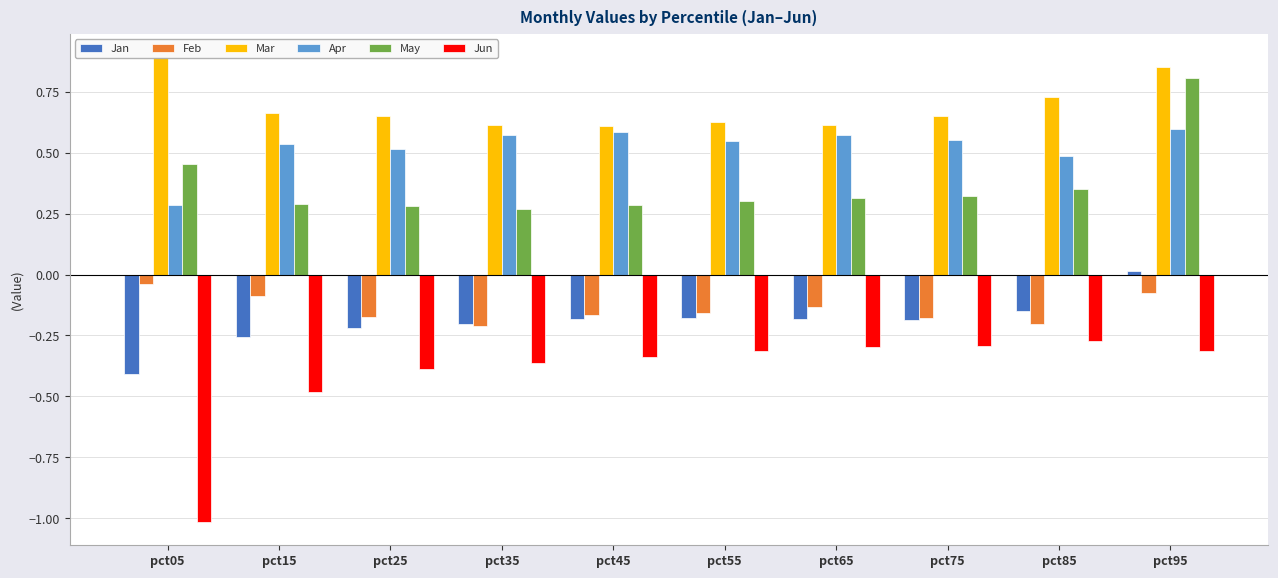

Rank the series at pct05 from highest to lowest value.

Mar, May, Apr, Feb, Jan, Jun